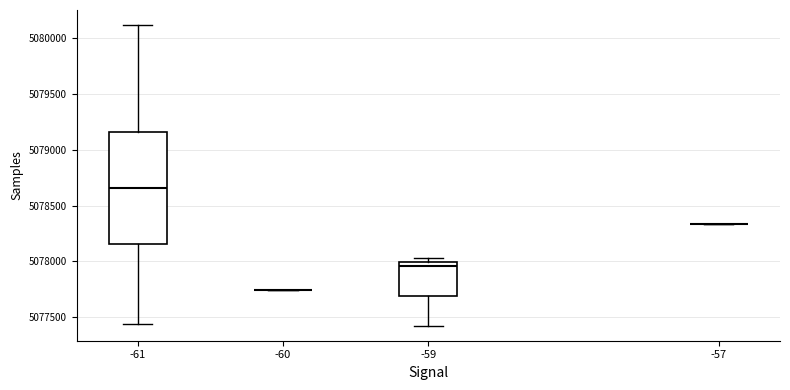

Reading left to right, transcribe this box plot: for each box, give where its median line is, the range the box spans, and where its two whiskers end, as read against the y-axis. The values are not printed on the chart, so give them approximately, as read against the axis.

-61: median 5078650, box 5078150 to 5079150, whiskers 5077450 to 5080100
-60: box collapsed to a line at 5077750, whiskers 5077750 to 5077750
-59: median 5077950, box 5077700 to 5078000, whiskers 5077450 to 5078050
-57: box collapsed to a line at 5078350, whiskers 5078350 to 5078350